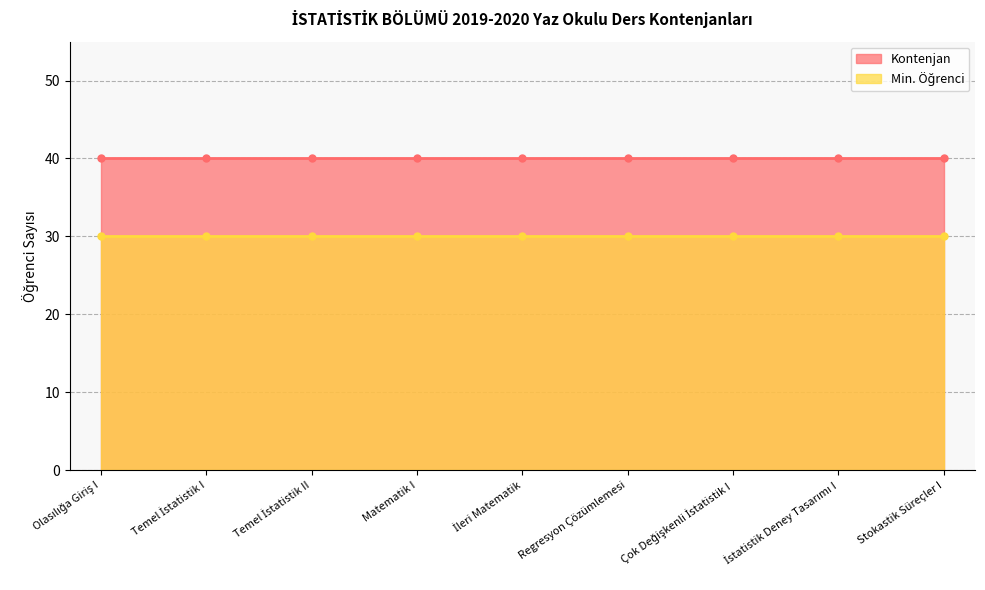

List the labels in order of Min. Öğrenci value, smallest first.

Olasılığa Giriş I, Temel İstatistik I, Temel İstatistik II, Matematik I, İleri Matematik, Regresyon Çözümlemesi, Çok Değişkenli İstatistik I, İstatistik Deney Tasarımı I, Stokastik Süreçler I